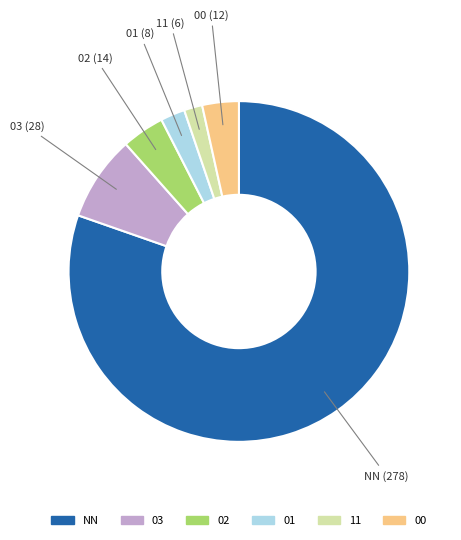

Between 02 and 01, which is larger?

02